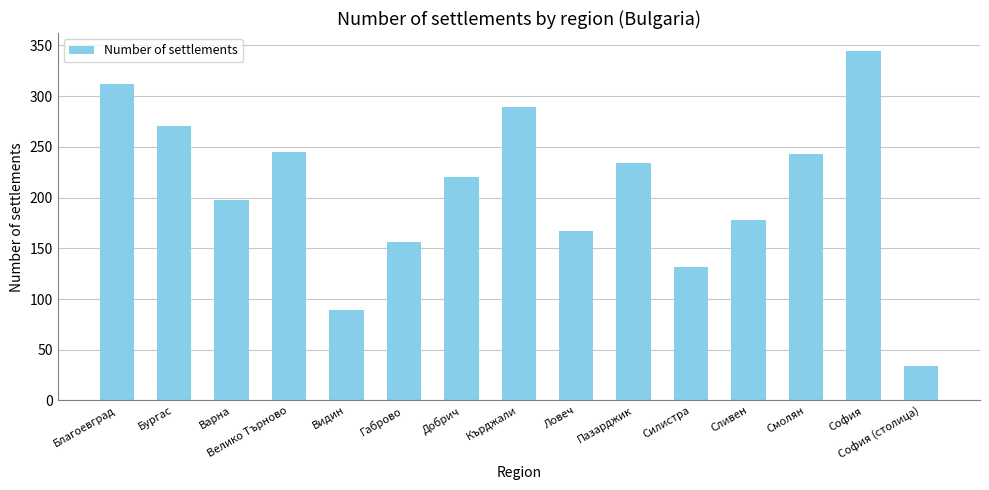

What is the label of the 7th bar from the left?

Добрич